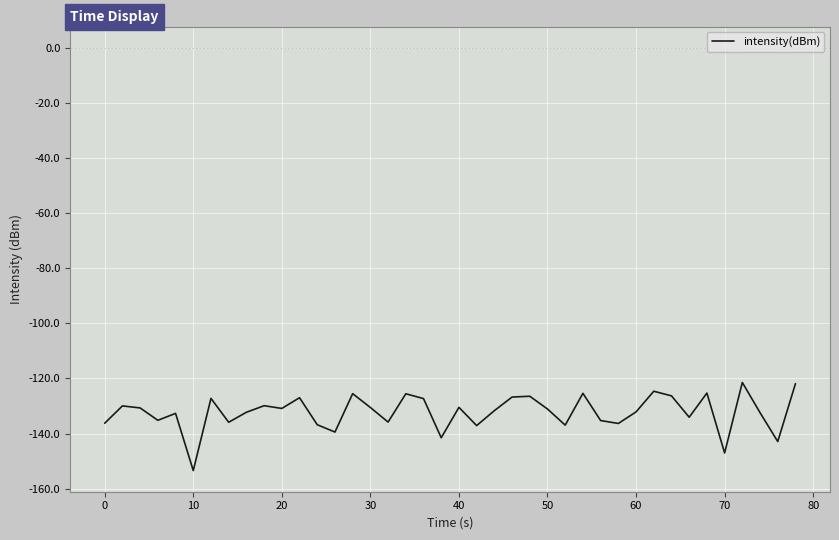

What is the minimum value shown in the chart?

-153.4